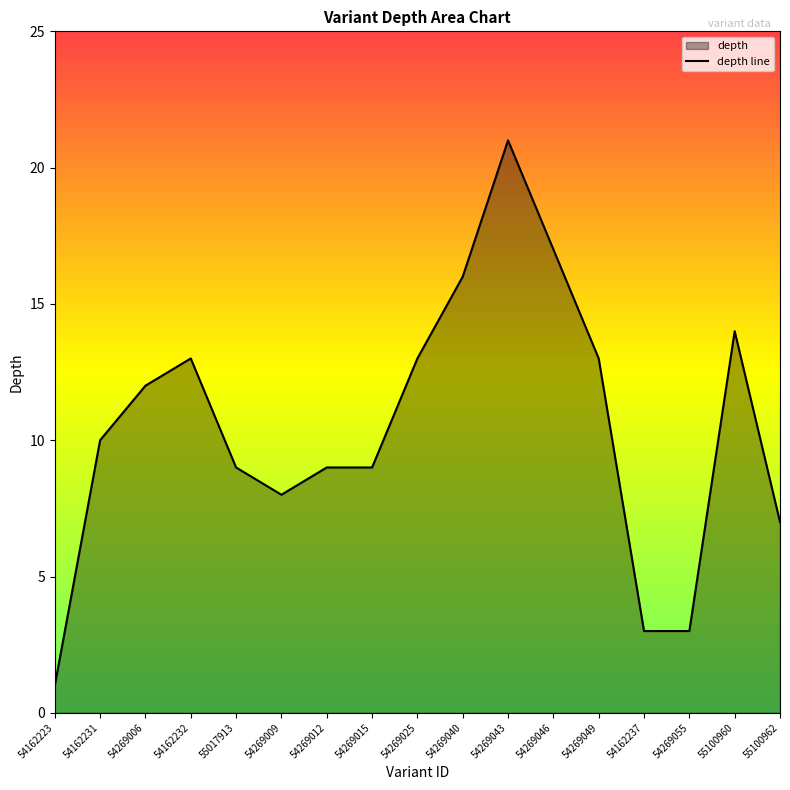

At which category does the data reach its first local peak?

54162232